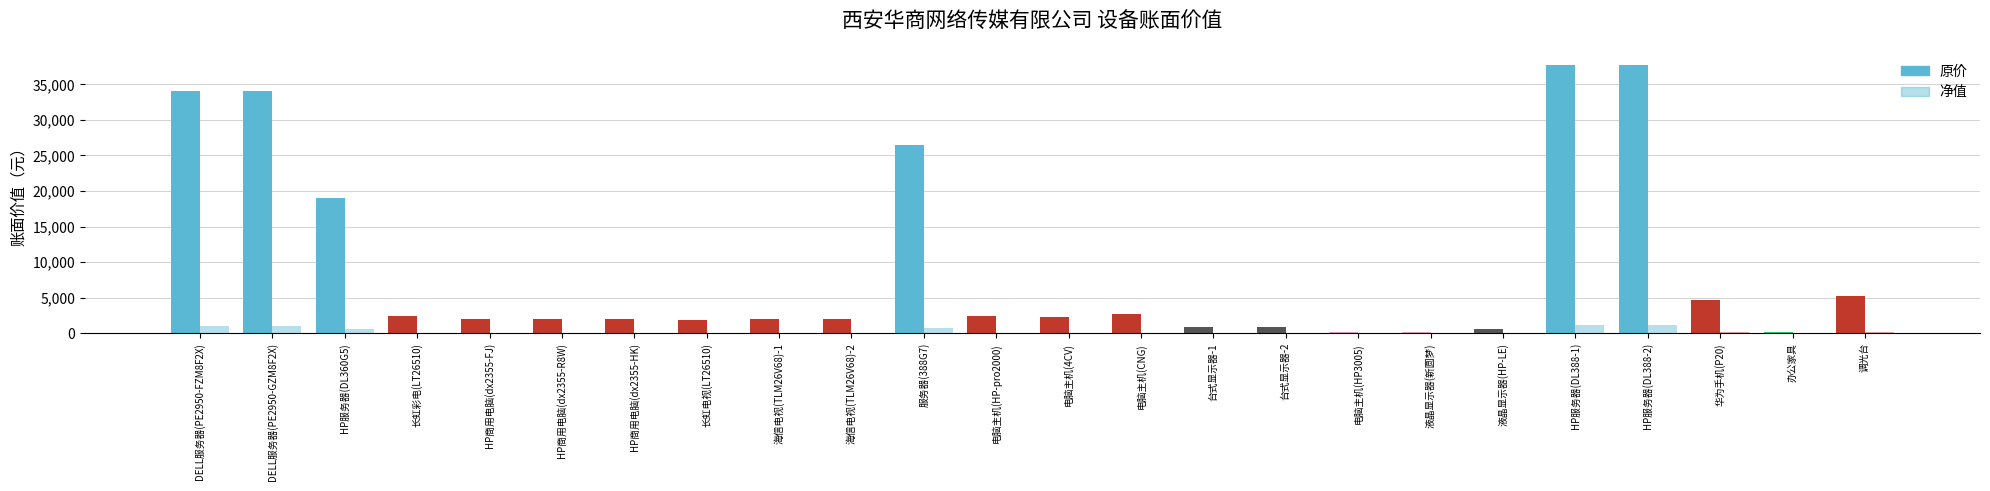

What is the total value across all series at 14?

875.5